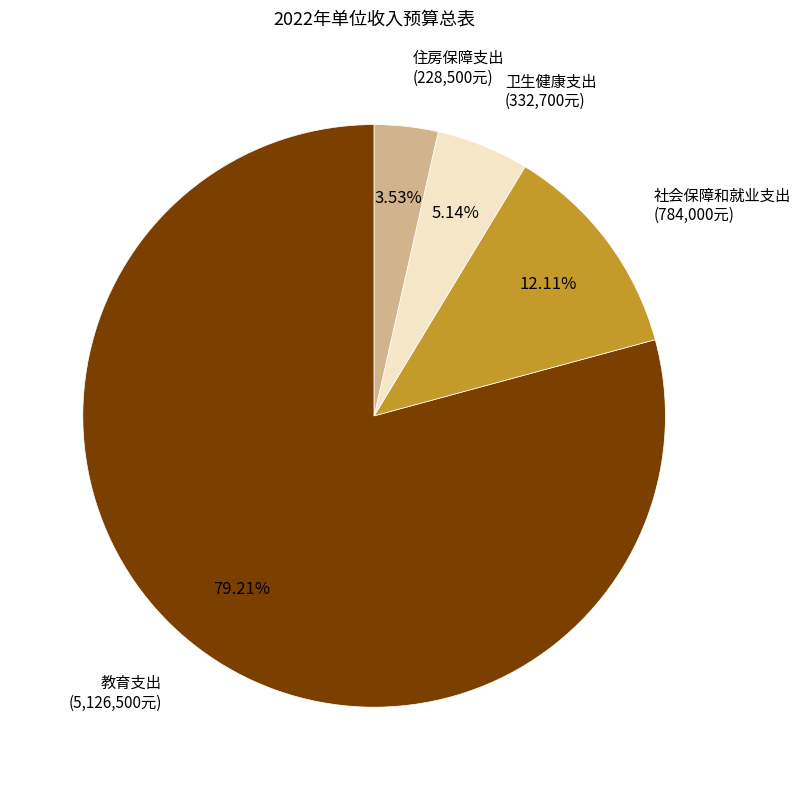

Is there a majority slice in this chart?

Yes